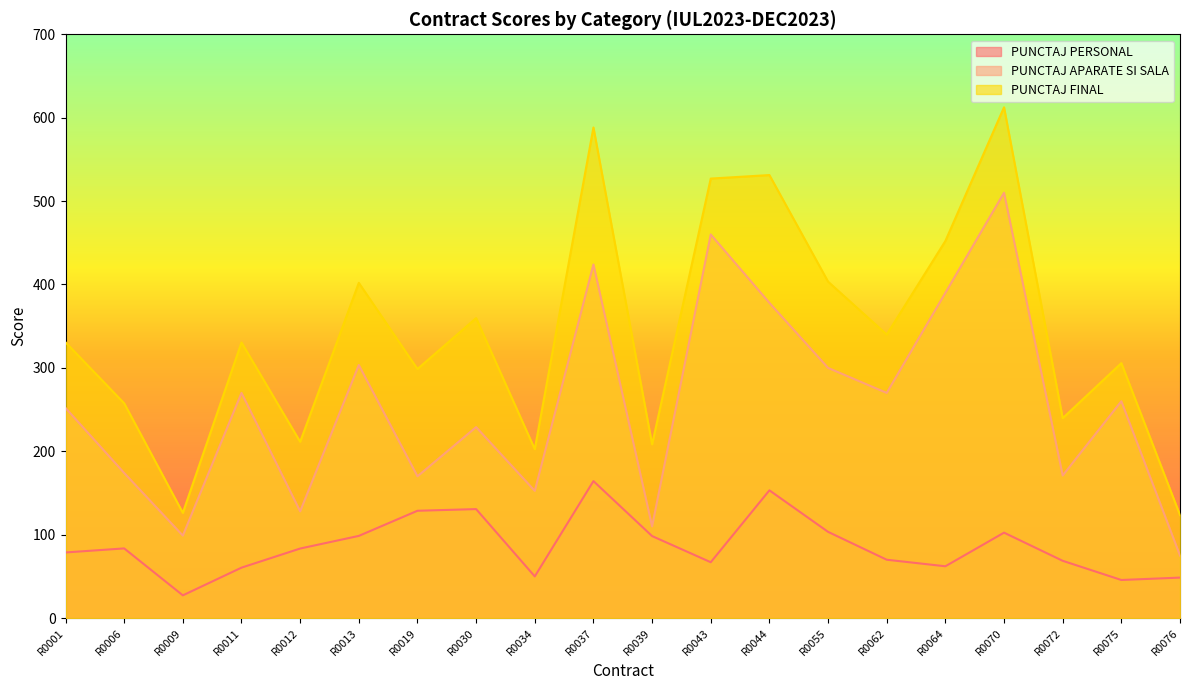

Rank the categories by PUNCTAJ PERSONAL value from highest to lowest.

R0037, R0044, R0030, R0019, R0055, R0070, R0013, R0039, R0006, R0012, R0001, R0062, R0072, R0043, R0064, R0011, R0034, R0076, R0075, R0009